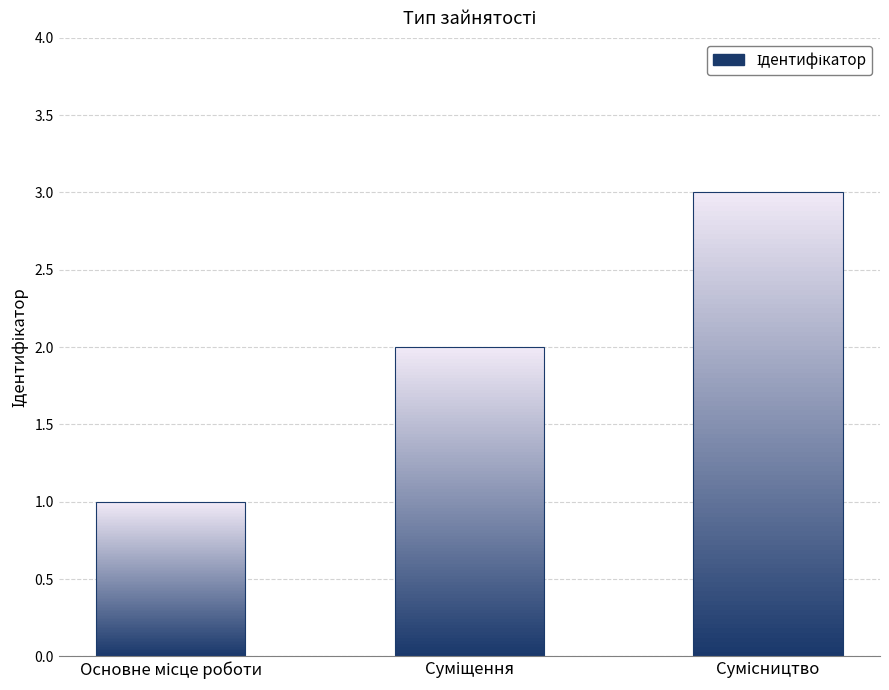

What is the difference between the maximum and minimum values?

2